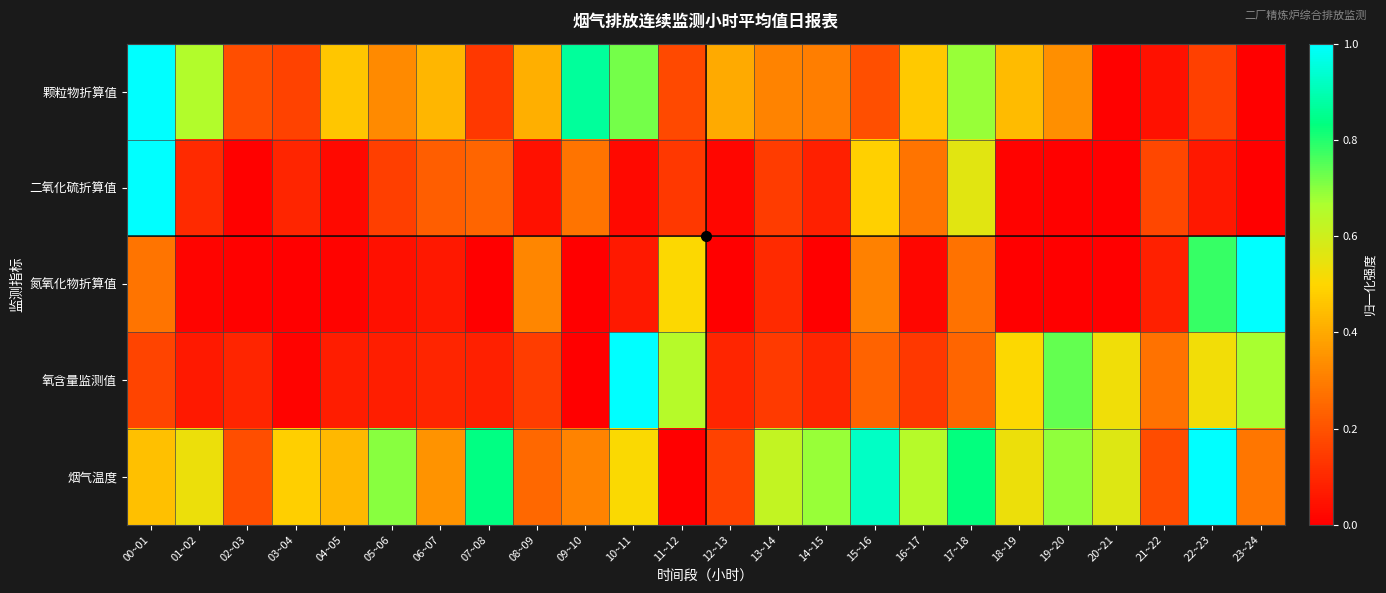

At 21~22, list the series in order from largest to smallest.

氧含量监测值, 烟气温度, 二氧化硫折算值, 氮氧化物折算值, 颗粒物折算值